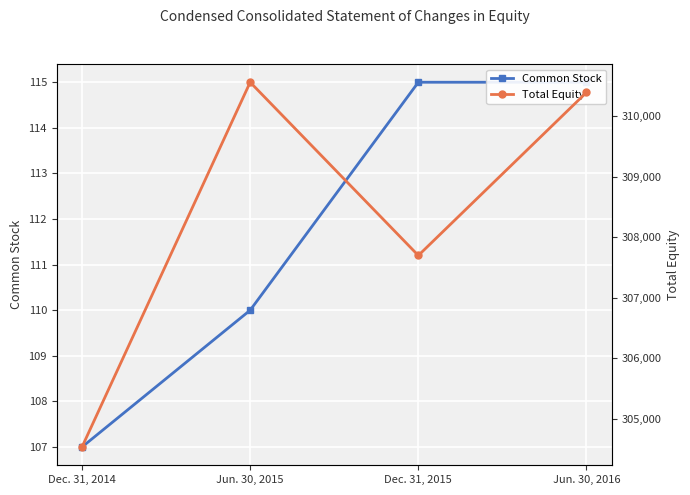

True or false: Common Stock and Total Equity cross at least once.

False